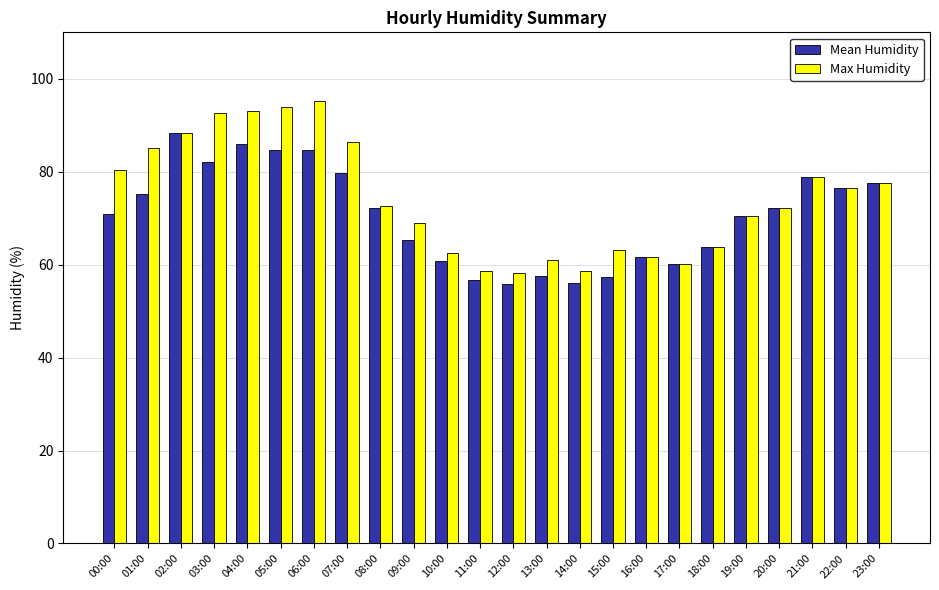

What is the average value of the Max Humidity series?

74.2